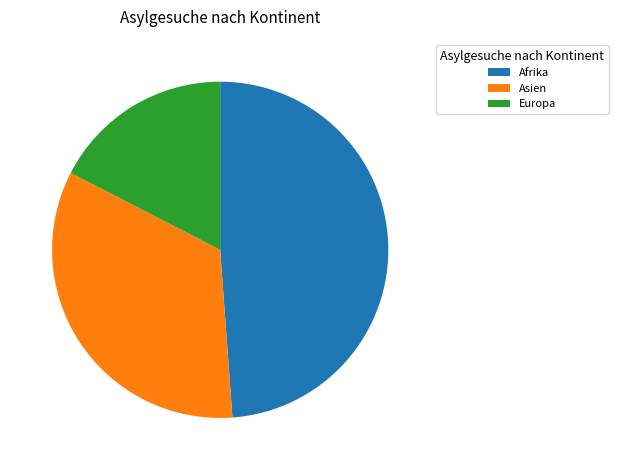

Which category has the smallest portion of the pie?

Europa